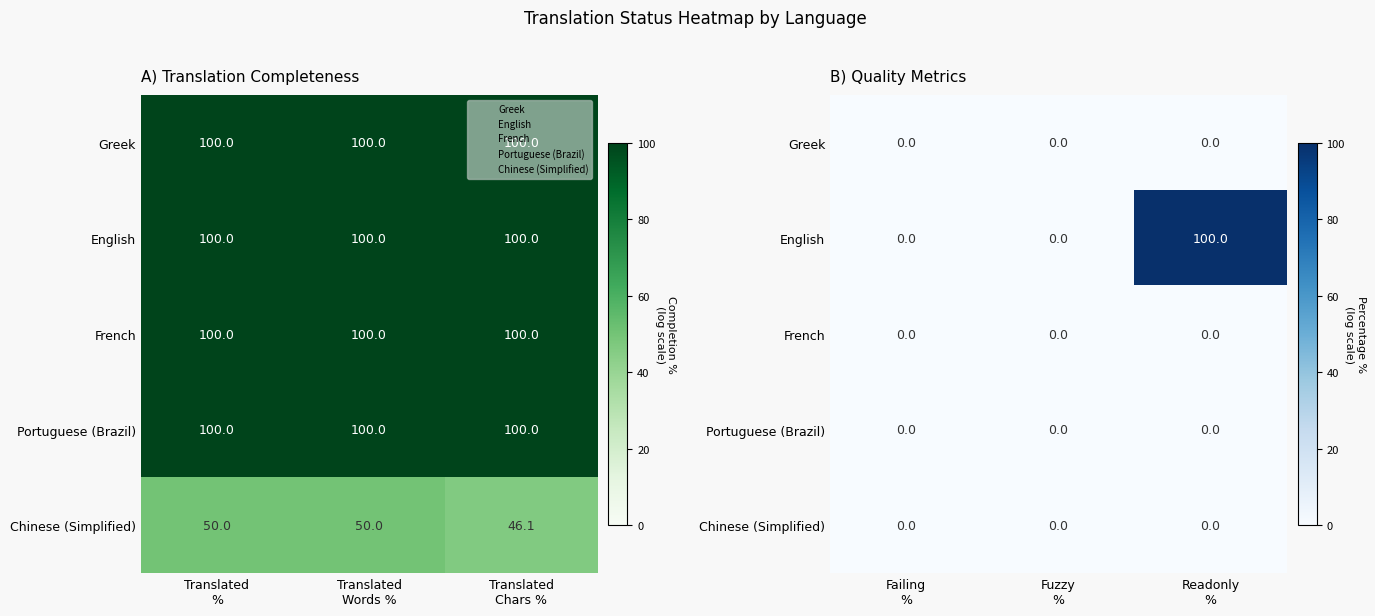

Between Failing % and Readonly %, which is larger?

Failing %